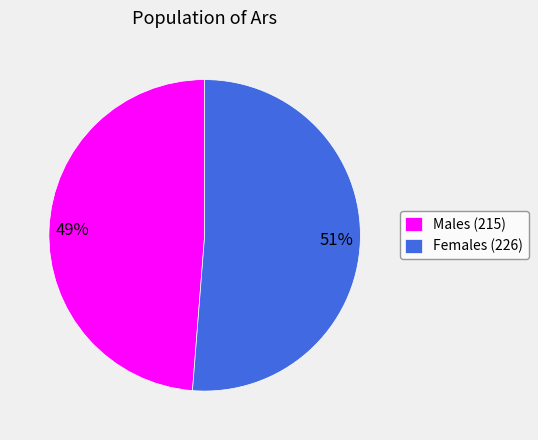

Combined, do Females (226) and Males (215) account for over 50%?

Yes